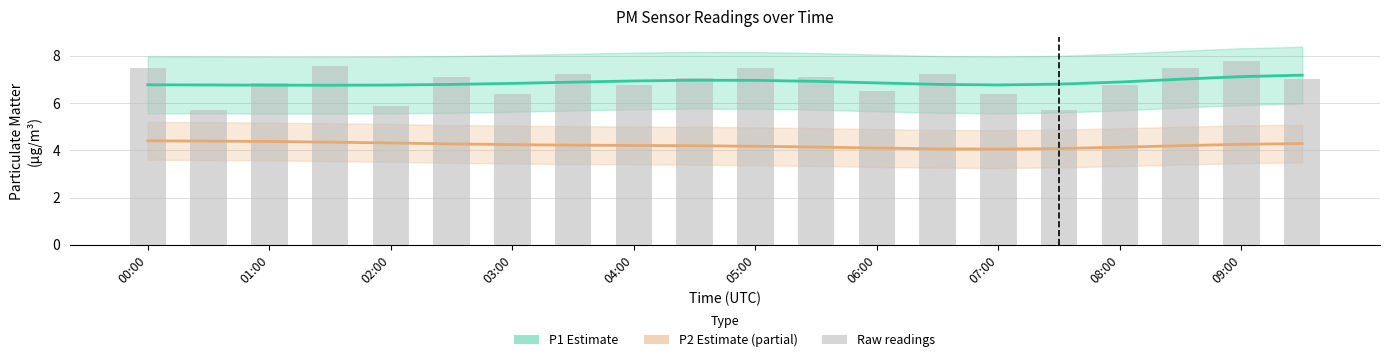

What is the change in value from 07:30 to 09:00?

+2.1